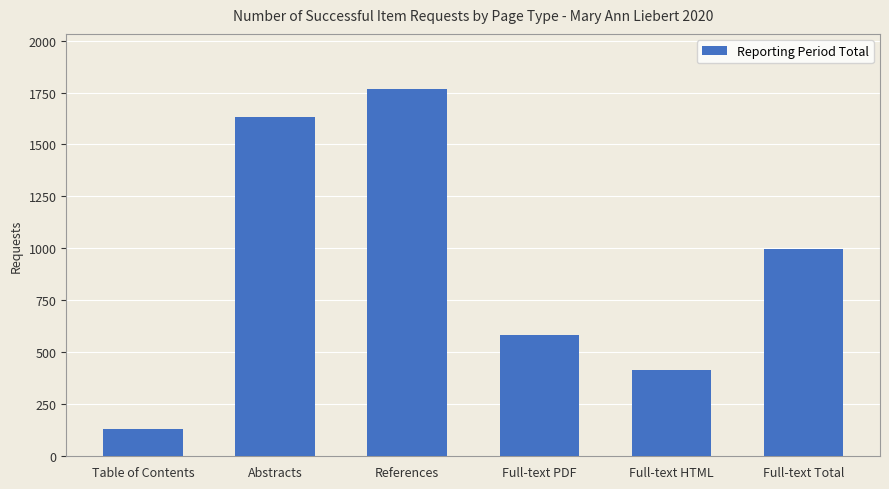

Which label corresponds to the smallest value in the chart?

Table of Contents